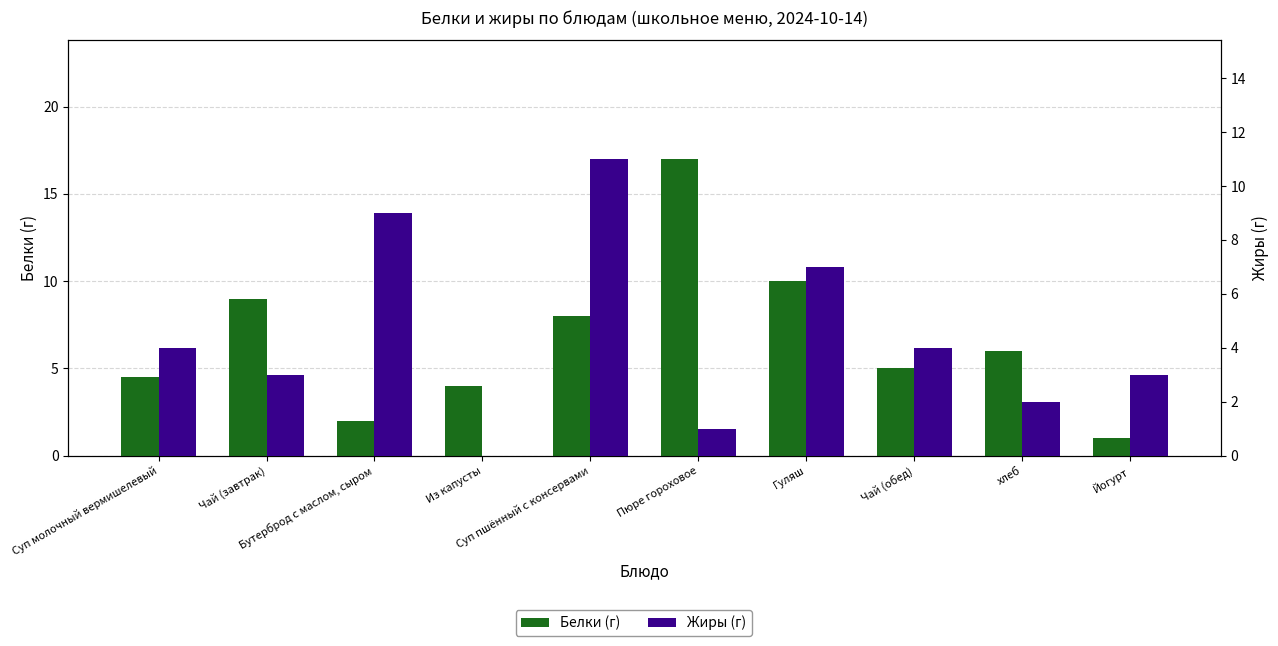

What is the label of the 1st bar from the left?

Суп молочный вермишелевый